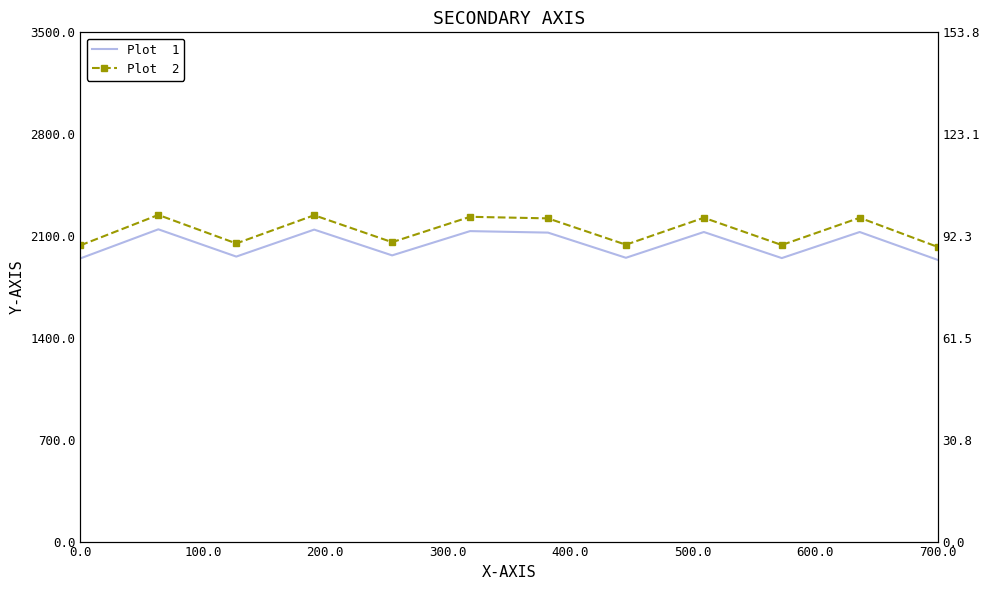

Is it true that Plot 1 equals 589.6 at 600.0?

False